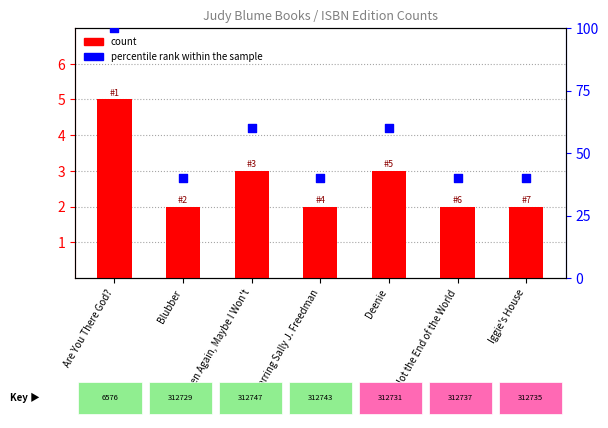

What are all the series names shown in the legend?

count, percentile rank within the sample